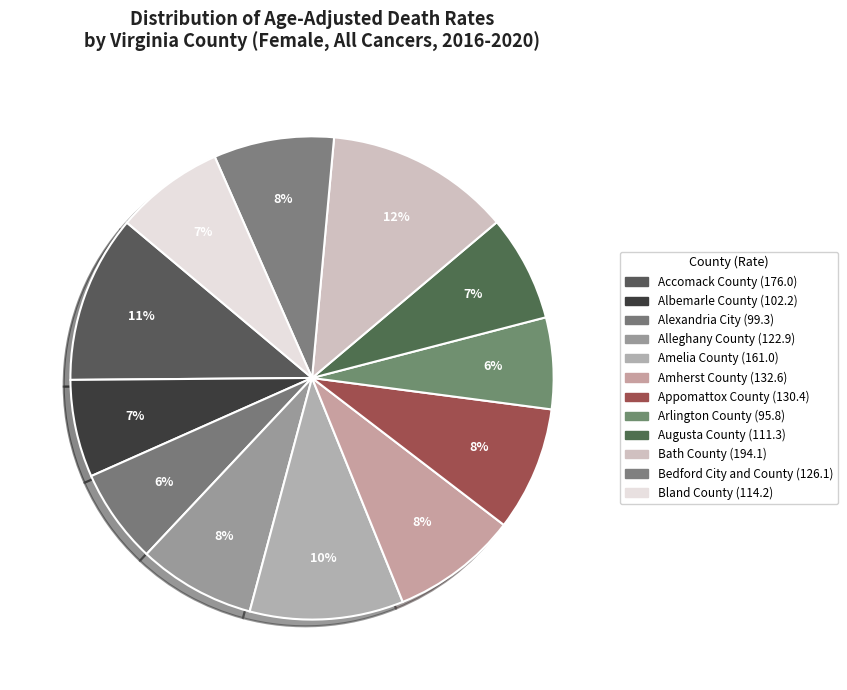

How many slices are in this pie chart?

12